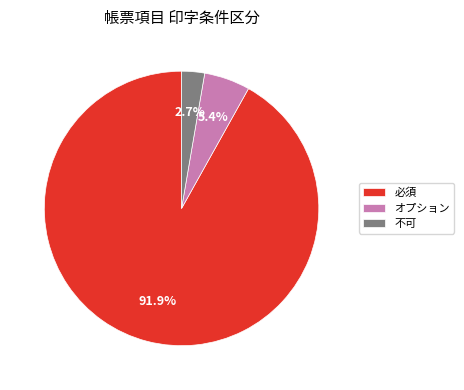

Is 必須 the majority of the pie?

Yes